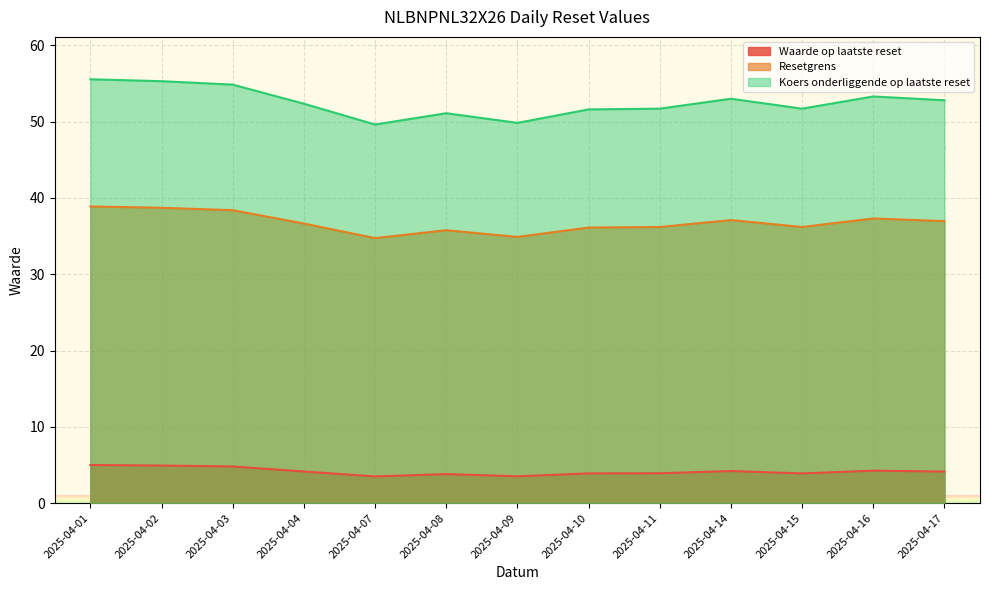

What is the value of the Koers onderliggende op laatste reset point at the 4th from the left?

52.4